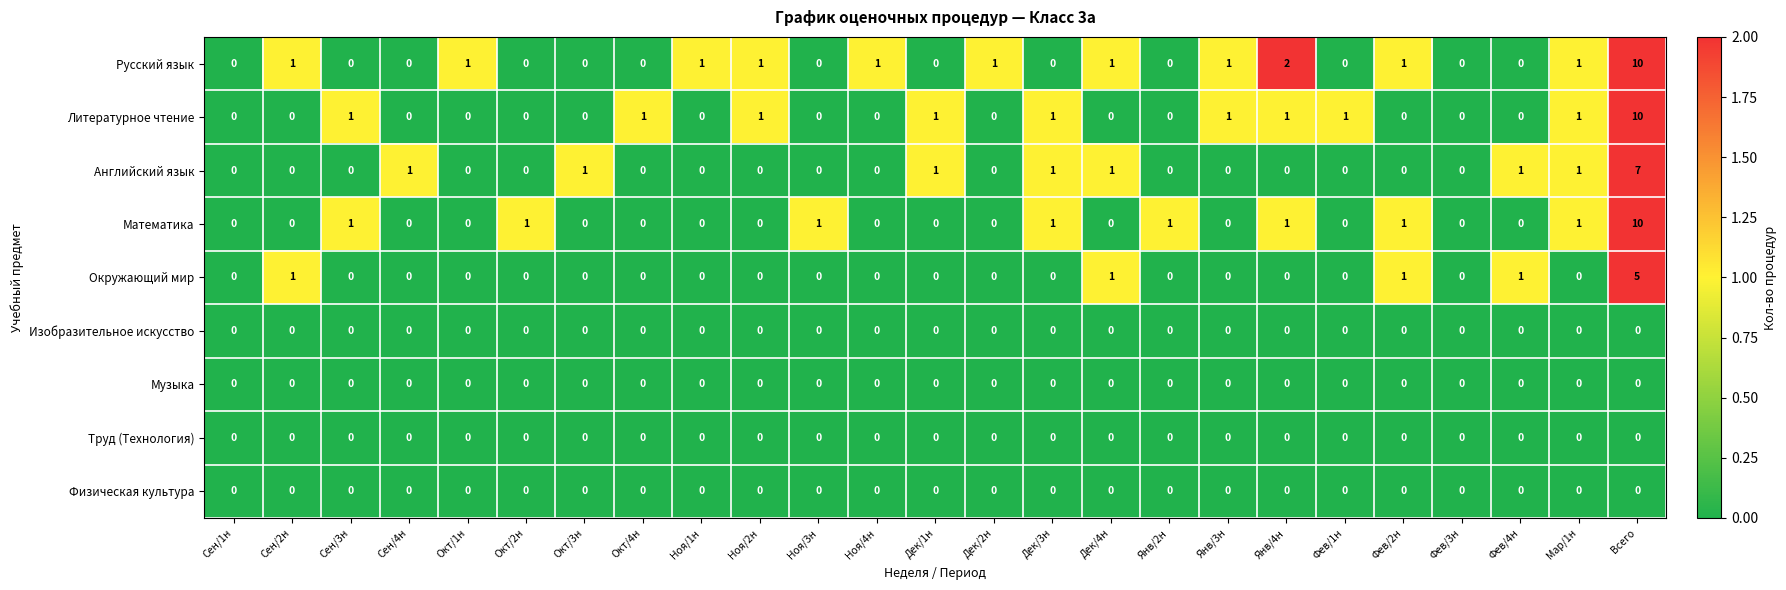

What is the difference between the maximum and minimum values in the Литературное чтение series?

10